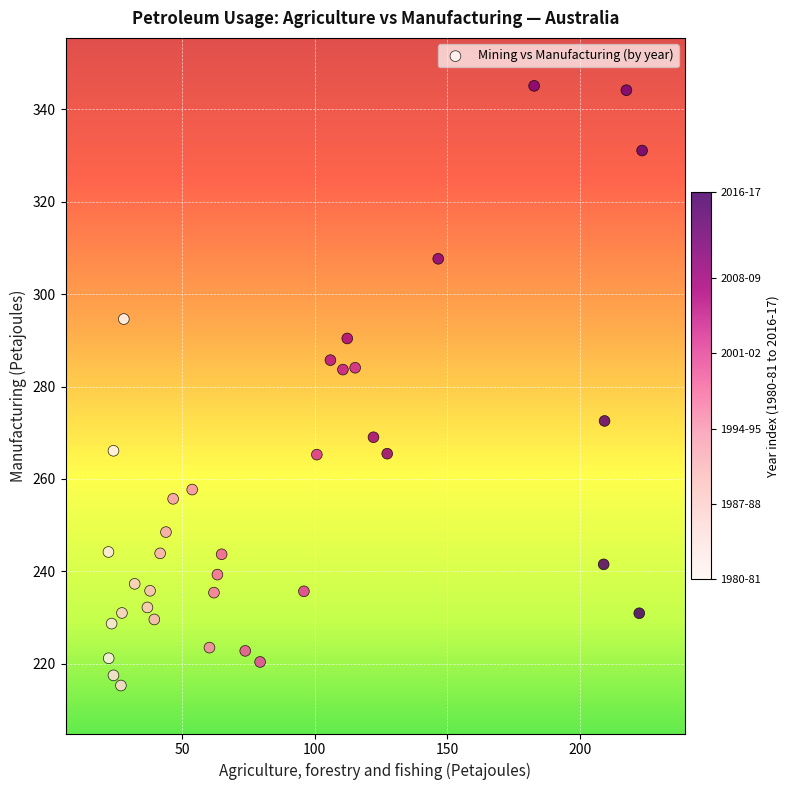

What is the range of X values (max minus min)?

201.3